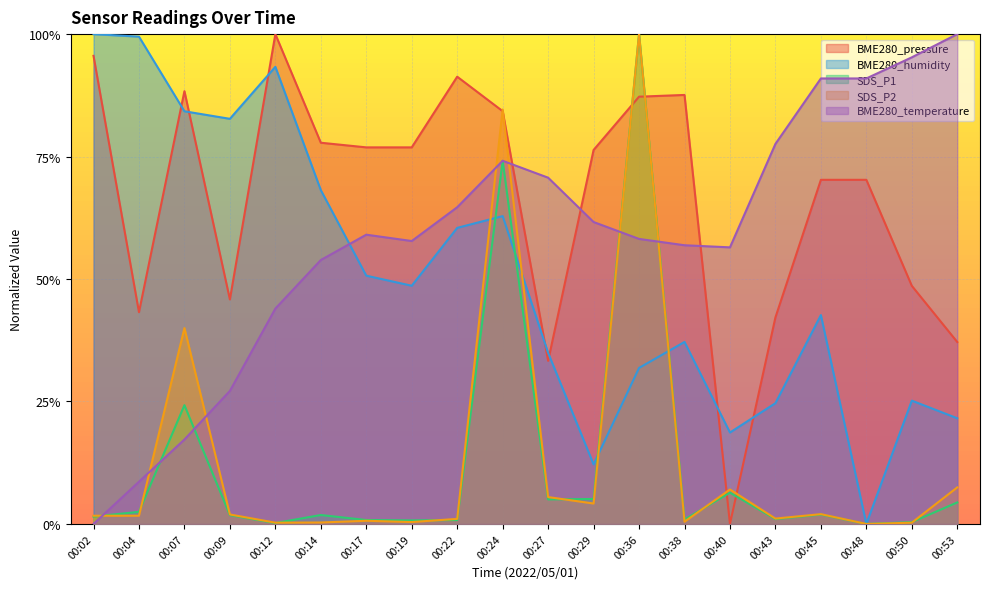

Is it true that BME280_pressure equals 0.8 at 00:24?

True